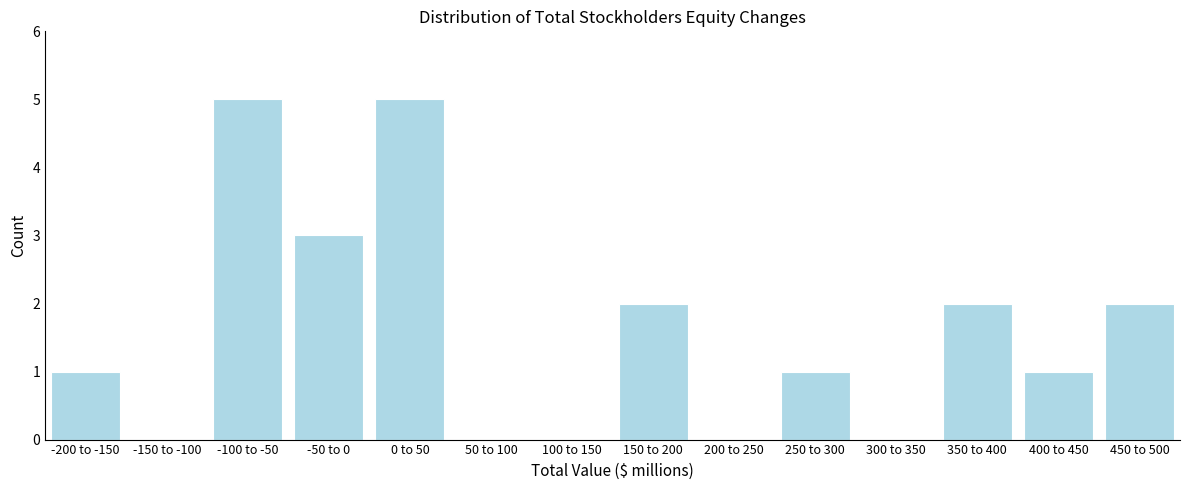

Reading left to right, list all the values displayed in this chart.

-200 to -150=1	-150 to -100=0	-100 to -50=5	-50 to 0=3	0 to 50=5	50 to 100=0	100 to 150=0	150 to 200=2	200 to 250=0	250 to 300=1	300 to 350=0	350 to 400=2	400 to 450=1	450 to 500=2